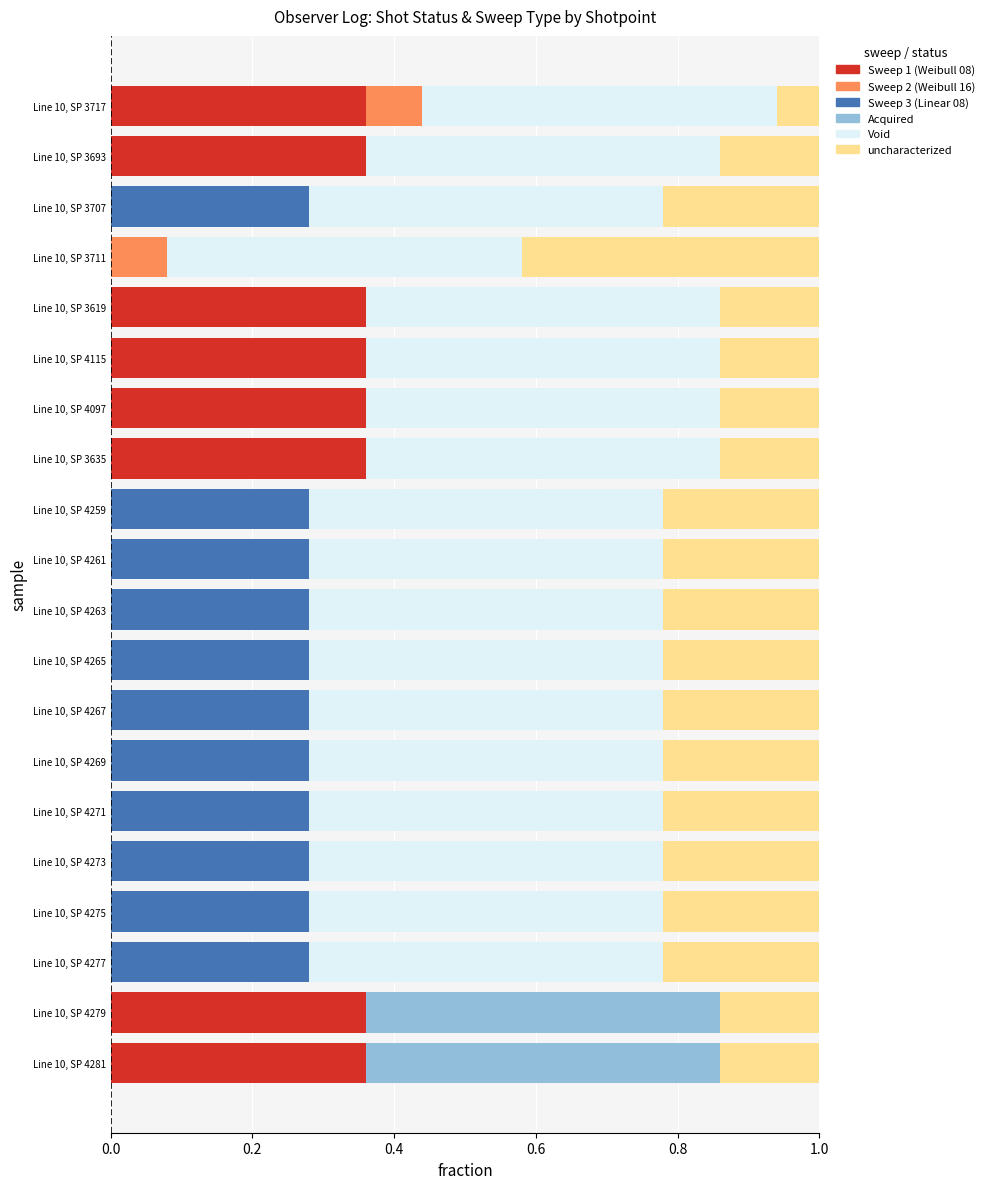

What is the total value across all series at Line 10, SP 4271?

1.0